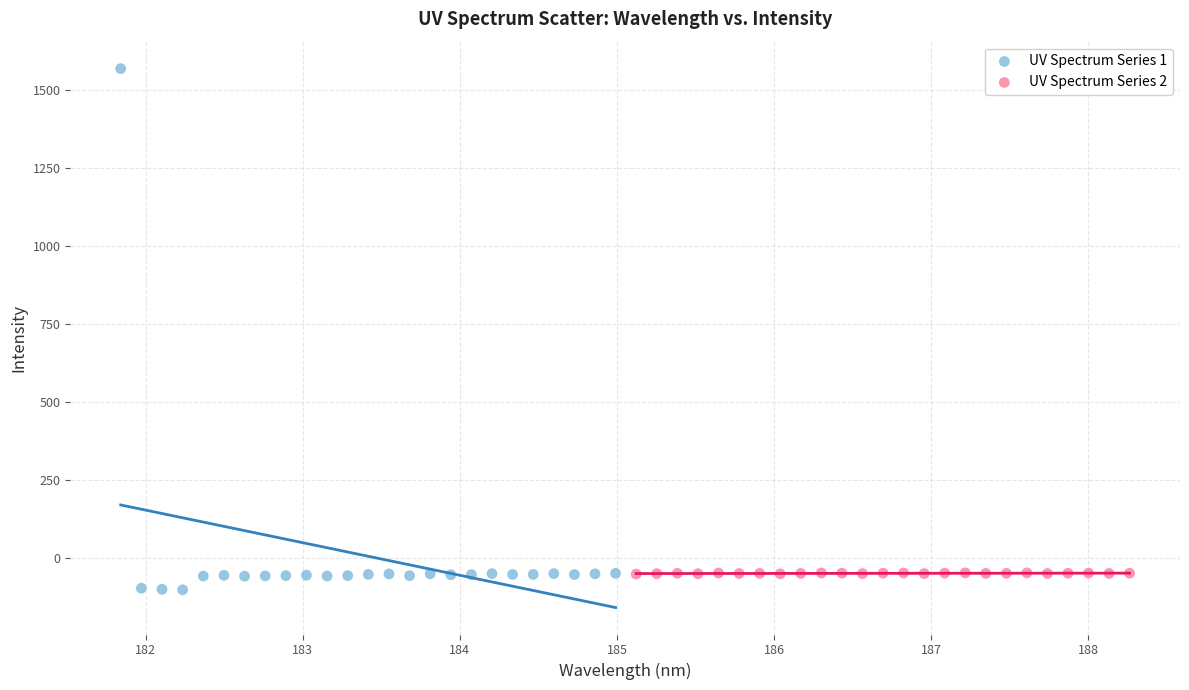

What are all the series names shown in the legend?

UV Spectrum Series 1, UV Spectrum Series 2